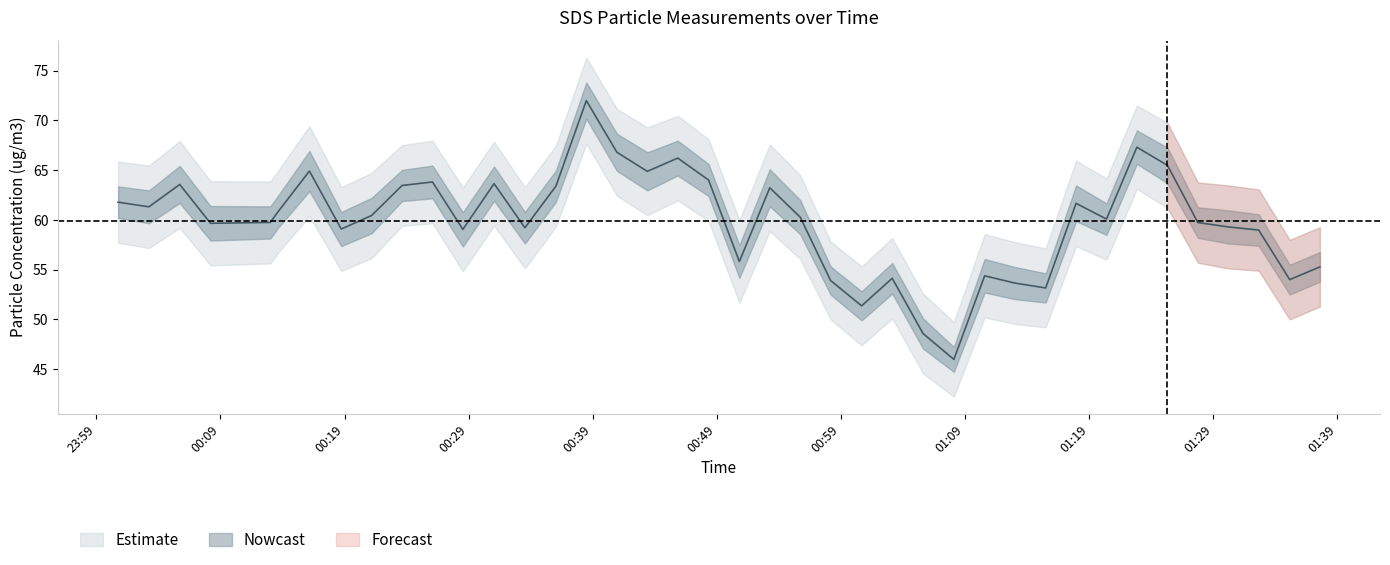

Reading right to left, what are all the values shown in this chart?

2021/12/08 01:37:36=55.3	2021/12/08 01:35:10=54.0	2021/12/08 01:32:40=59.0	2021/12/08 01:30:13=59.3	2021/12/08 01:27:46=59.7	2021/12/08 01:25:19=65.5	2021/12/08 01:22:51=67.3	2021/12/08 01:20:24=60.1	2021/12/08 01:17:57=61.7	2021/12/08 01:15:30=53.2	2021/12/08 01:13:02=53.7	2021/12/08 01:10:35=54.4	2021/12/08 01:08:06=46.0	2021/12/08 01:05:37=48.6	2021/12/08 01:03:08=54.1	2021/12/08 01:00:40=51.4	2021/12/08 00:58:10=53.9	2021/12/08 00:55:43=60.3	2021/12/08 00:53:16=63.2	2021/12/08 00:50:49=55.8	2021/12/08 00:48:20=64.0	2021/12/08 00:45:51=66.2	2021/12/08 00:43:24=64.9	2021/12/08 00:40:57=66.8	2021/12/08 00:38:29=72.0	2021/12/08 00:36:02=63.4	2021/12/08 00:33:32=59.2	2021/12/08 00:31:03=63.7	2021/12/08 00:28:32=59.0	2021/12/08 00:26:05=63.8	2021/12/08 00:23:38=63.5	2021/12/08 00:21:11=60.5	2021/12/08 00:18:44=59.1	2021/12/08 00:16:10=64.9	2021/12/08 00:13:37=60.8	2021/12/08 00:13:01=59.8	2021/12/08 00:08:12=59.7	2021/12/08 00:05:43=63.6	2021/12/08 00:03:14=61.3	2021/12/08 00:00:45=61.8